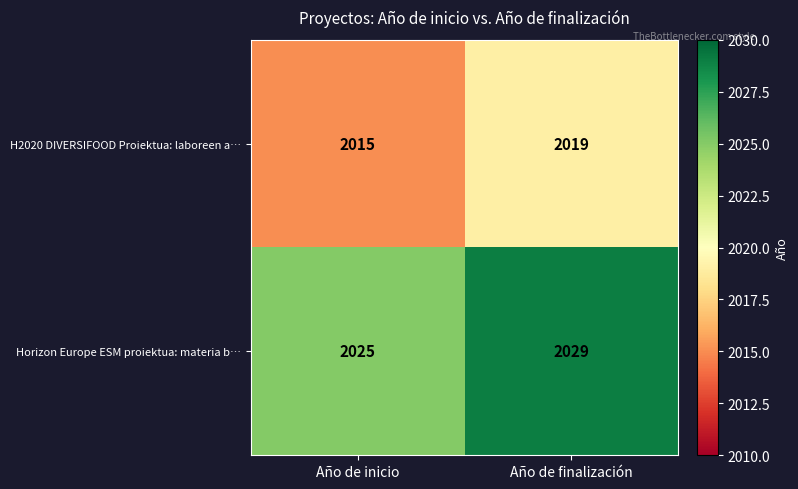

What is the total value across all series at Año de inicio?

4040